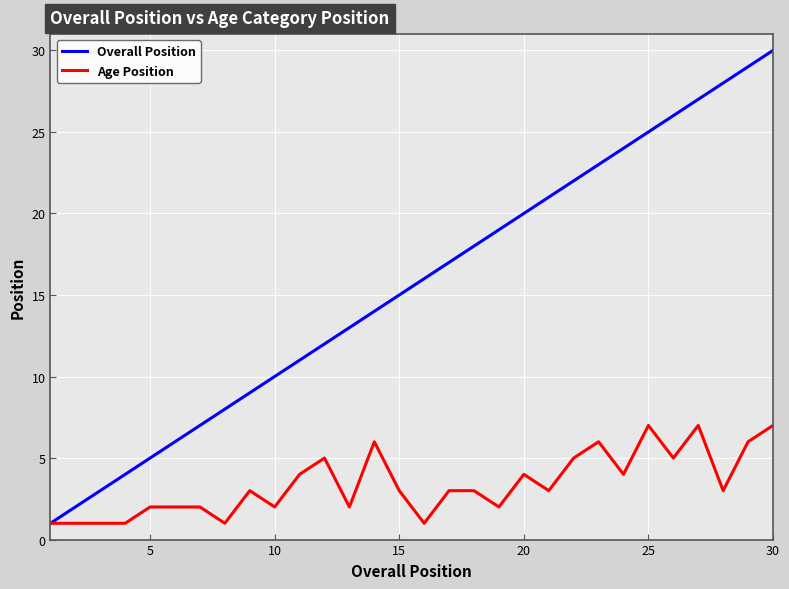

What is the sum of all Overall Position values?

465